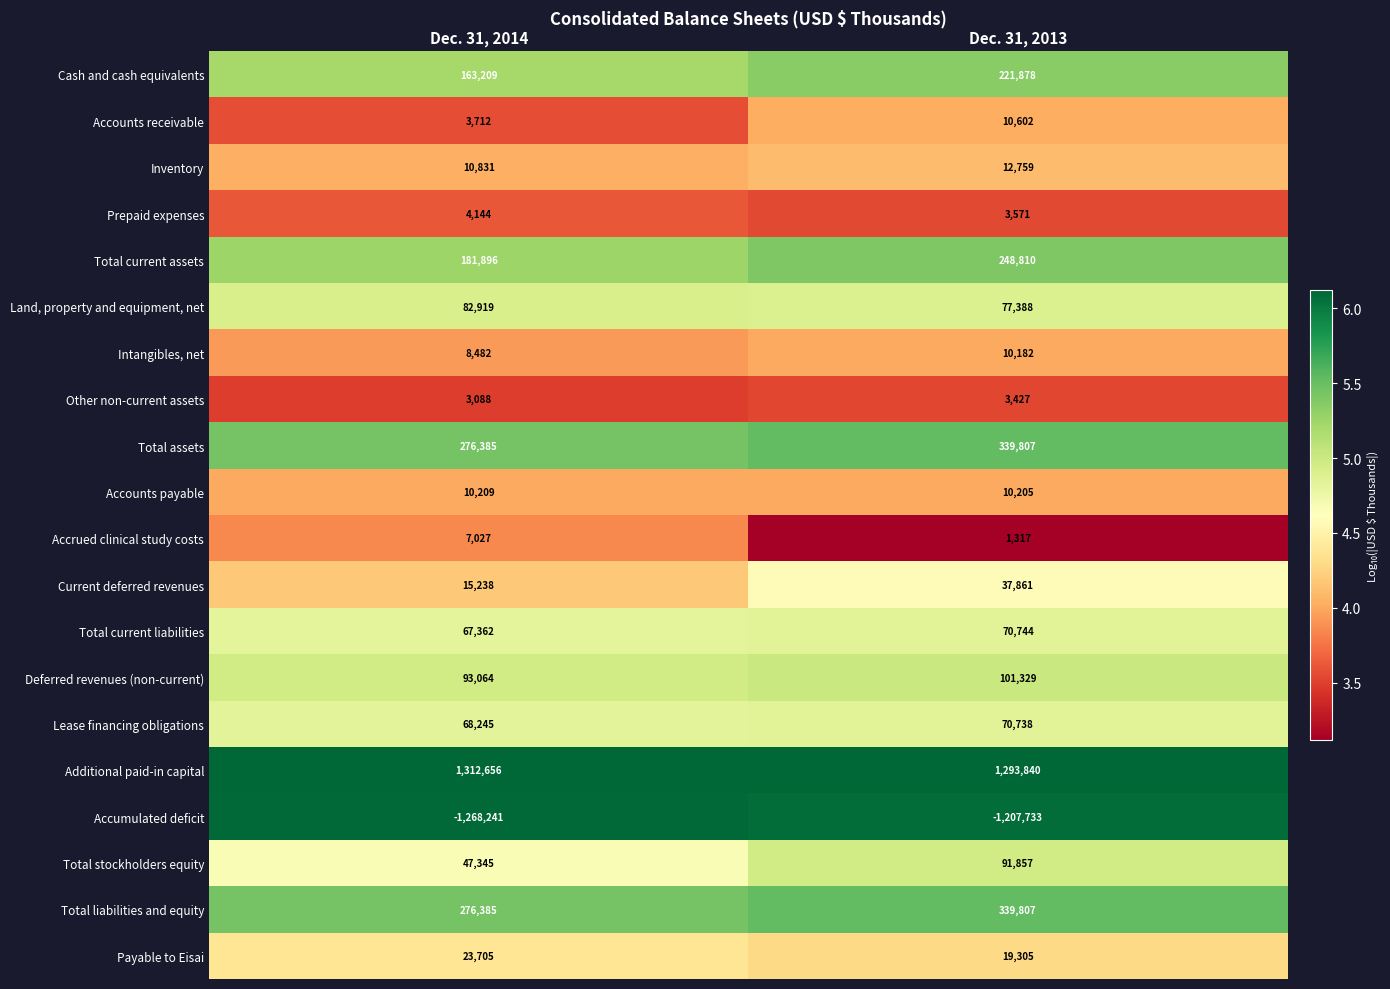

The Total liabilities and equity series shows 520750 at Dec. 31, 2013. True or false?

False